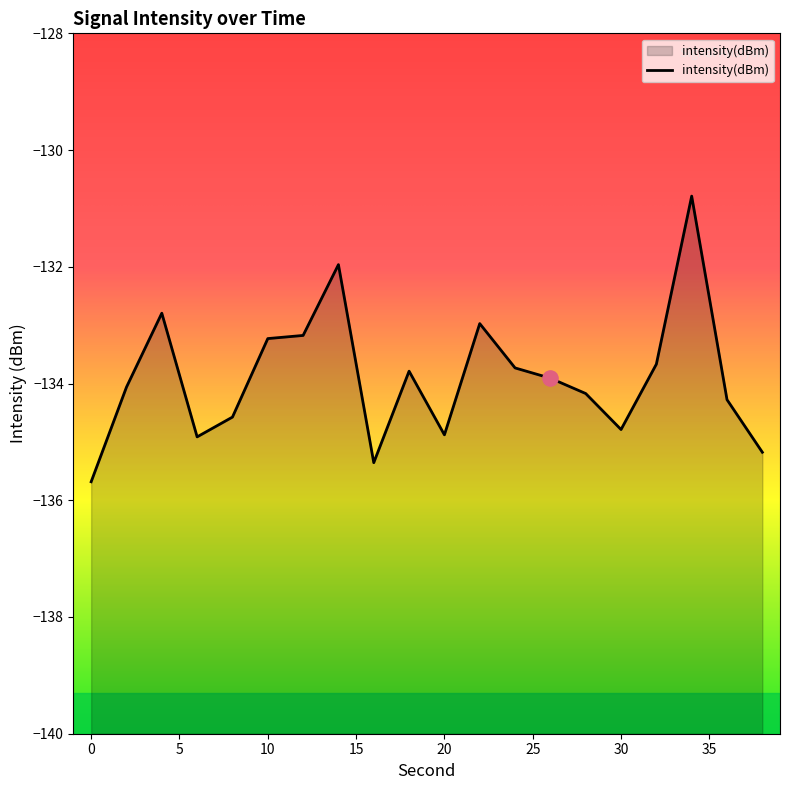

What is the change in value from 10 to 26?

-0.7